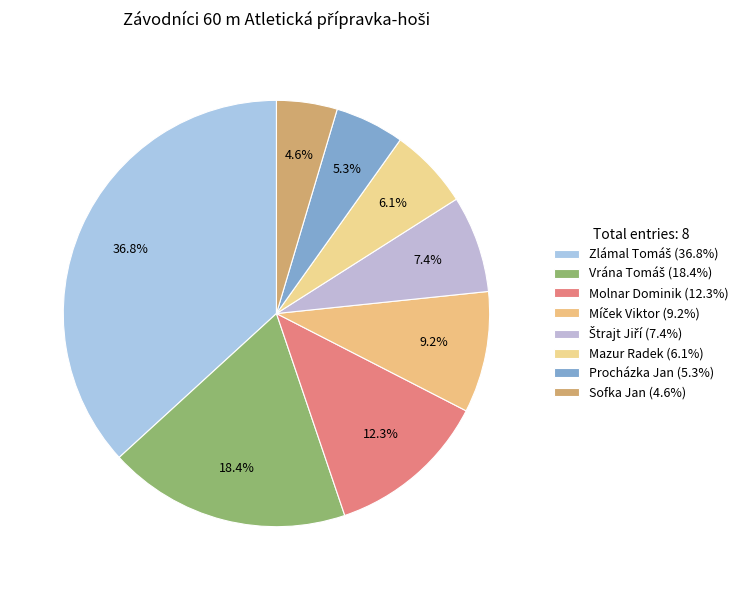

Is there any slice that represents more than half of the pie?

No